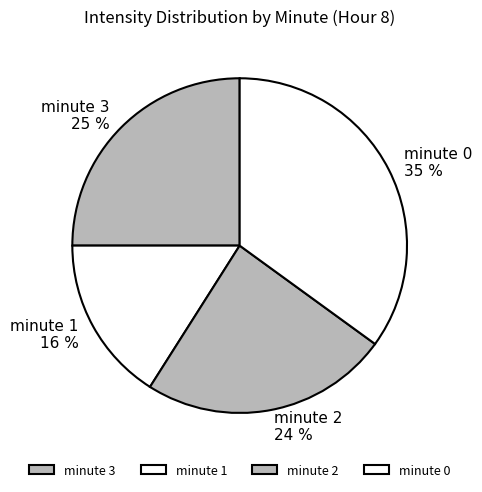

The minute 0 slice represents 22% of the pie. True or false?

False